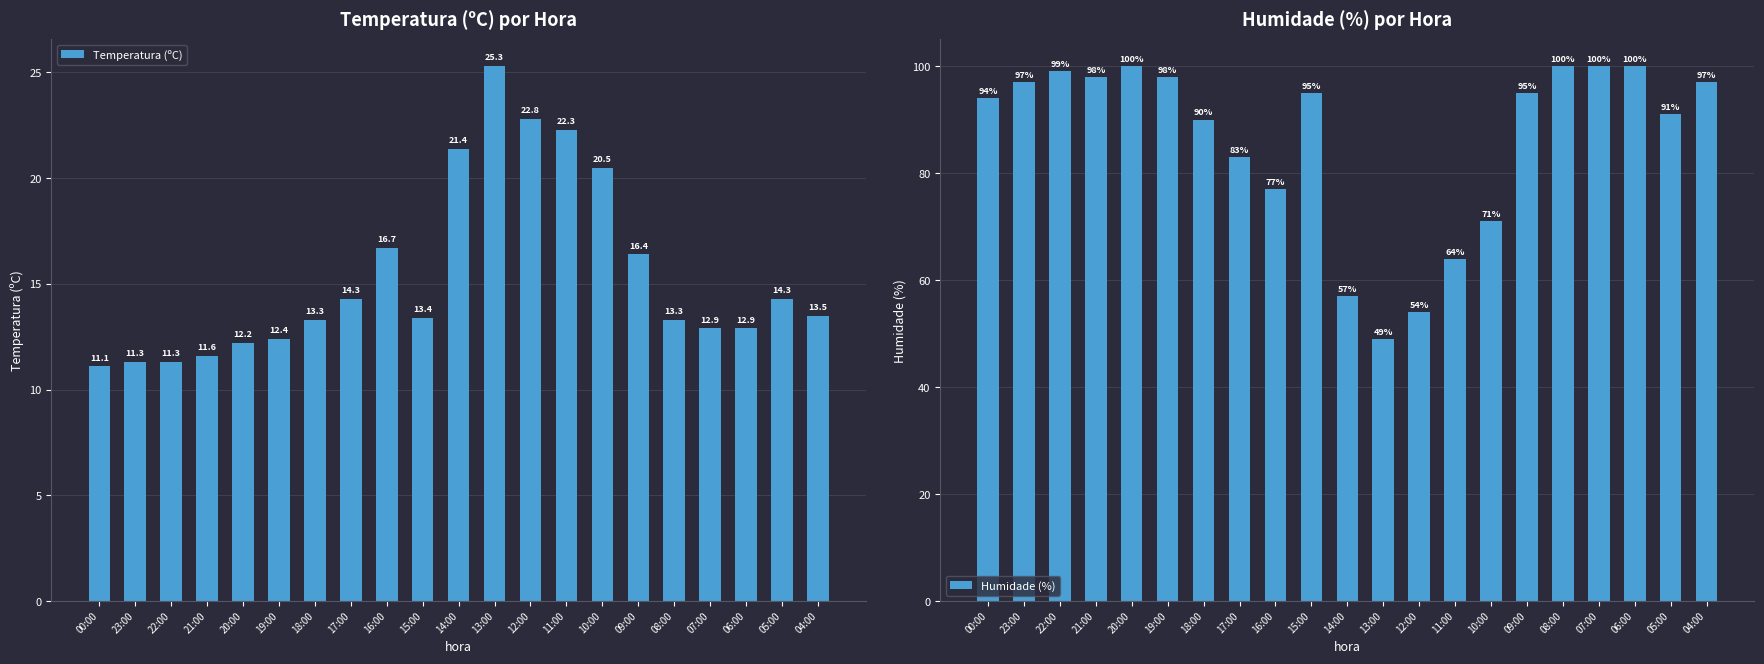

List the labels in order of Humidade (%) value, largest first.

20:00, 08:00, 07:00, 06:00, 22:00, 21:00, 19:00, 23:00, 04:00, 15:00, 09:00, 00:00, 05:00, 18:00, 17:00, 16:00, 10:00, 11:00, 14:00, 12:00, 13:00